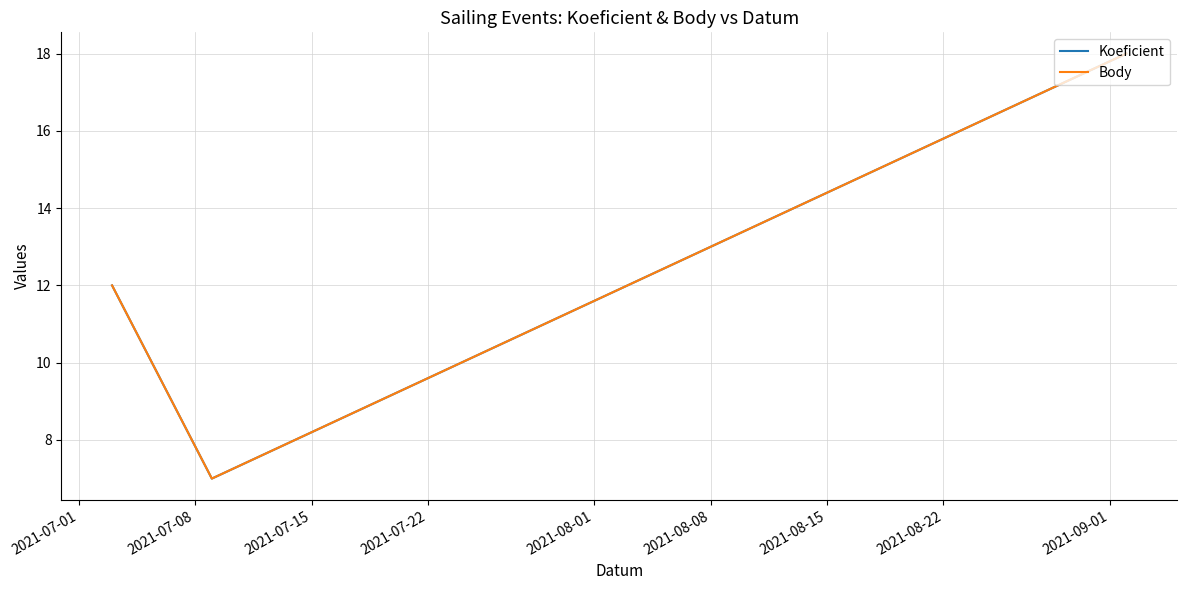

Which series has the widest spread of values?

Koeficient